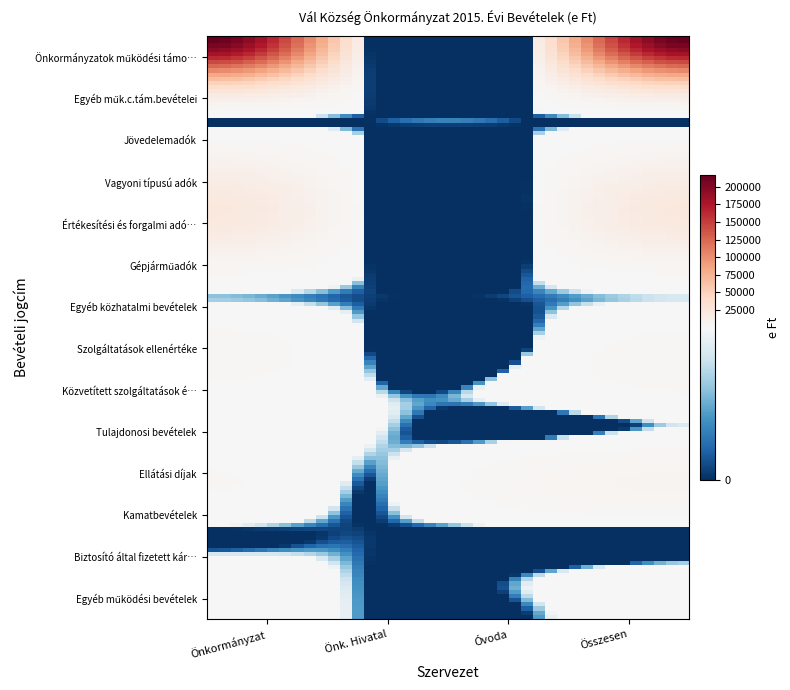

Reading left to right, transcribe all the data shown in this chart.

Önkormányzatok működési támogatásai: 216278	0	0	216278
Egyéb műk.c.tám.bevételei: 55163	7	0	55170
Jövedelemadók: 100	0	0	100
Vagyoni típusú adók: 11840	0	0	11840
Értékesítési és forgalmi adók: 22300	0	0	22300
Gépjárműadók: 5800	0	0	5800
Egyéb közhatalmi bevételek: 200	5	0	205
Szolgáltatások ellenértéke: 3000	0	0	3000
Közvetített szolgáltatások értéke: 1052	150	460	1662
Tulajdonosi bevételek: 500	130	0	630
Ellátási díjak: 1962	0	3612	5574
Kamatbevételek: 40	1	0	41
Biztosító által fizetett kártérítés: 469	0	0	469
Egyéb működési bevételek: 608	0	0	608